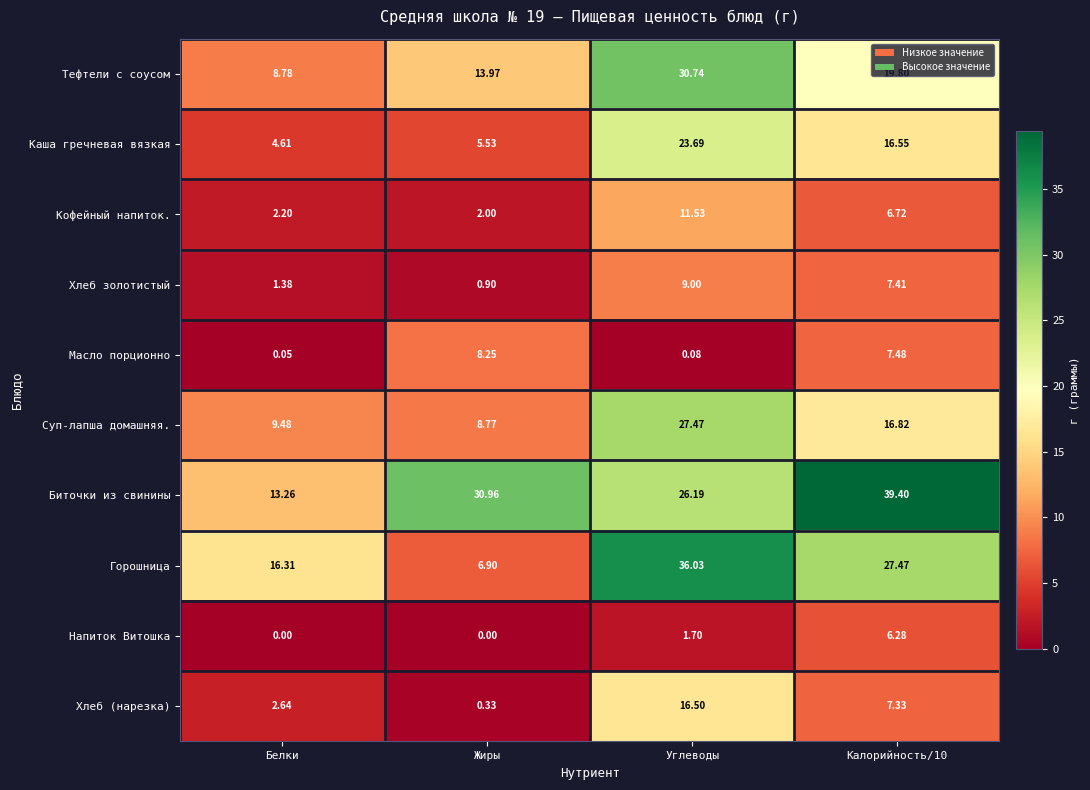

Rank the series at Белки from lowest to highest value.

Напиток Витошка, Масло порционно, Хлеб золотистый, Кофейный напиток., Хлеб (нарезка), Каша гречневая вязкая, Тефтели с соусом, Суп-лапша домашняя., Биточки из свинины, Горошница